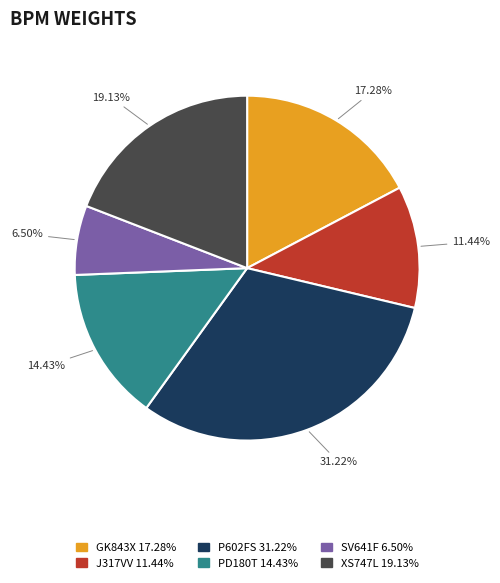

Which slice is the largest?

P602FS